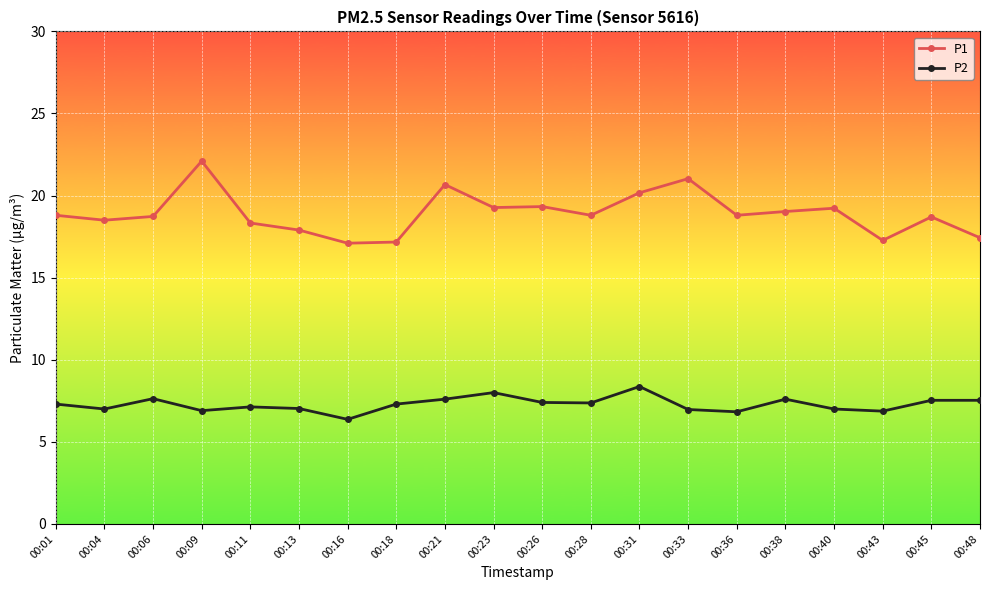

Which category has the lowest value in the P2 series?

00:16